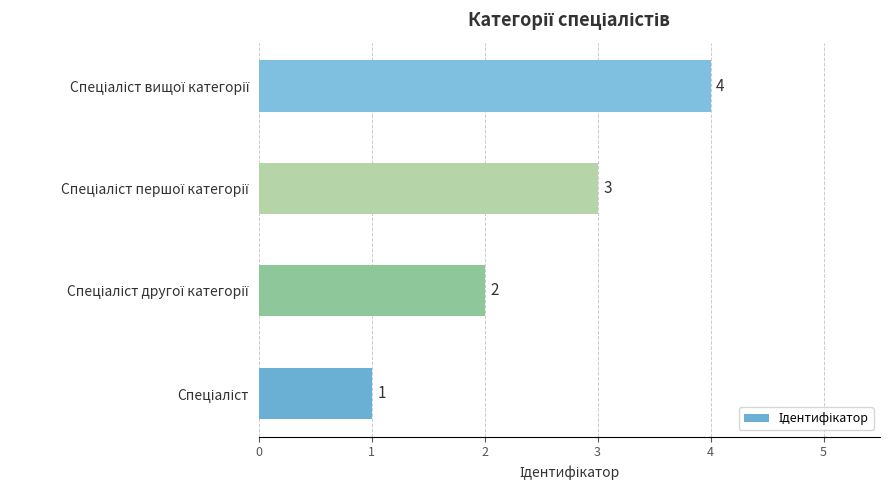

What is the difference between the maximum and minimum values?

3